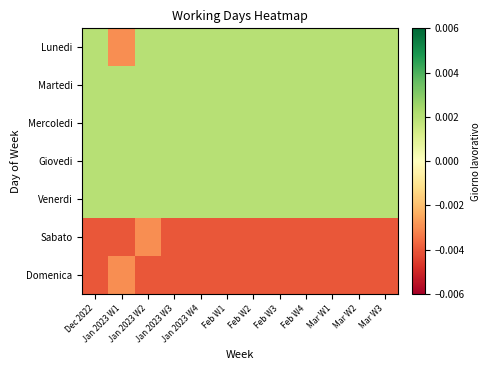

At how many categories does at least one series exceed 0?

12